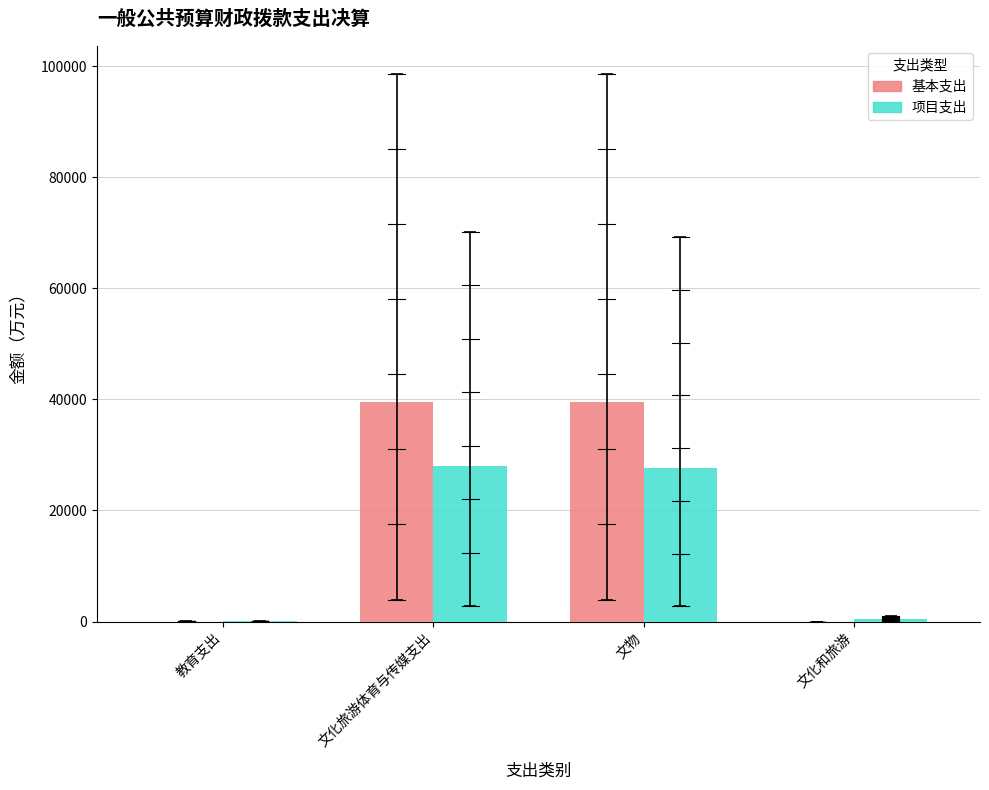

What are all the series names shown in the legend?

基本支出, 项目支出